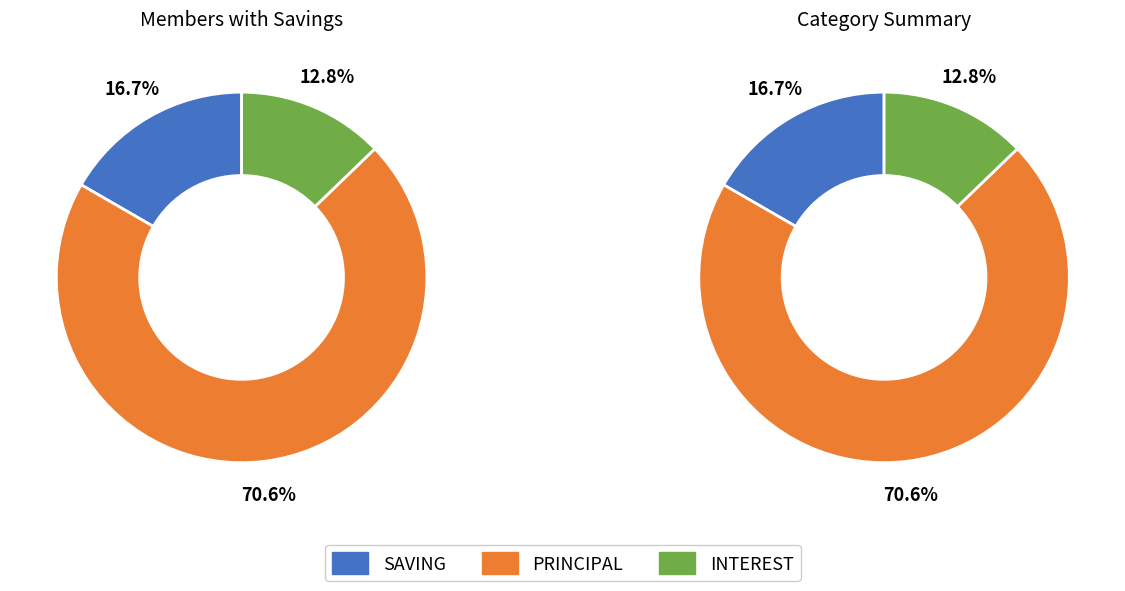

The NANDERA EVERLINE slice represents 43% of the pie. True or false?

False